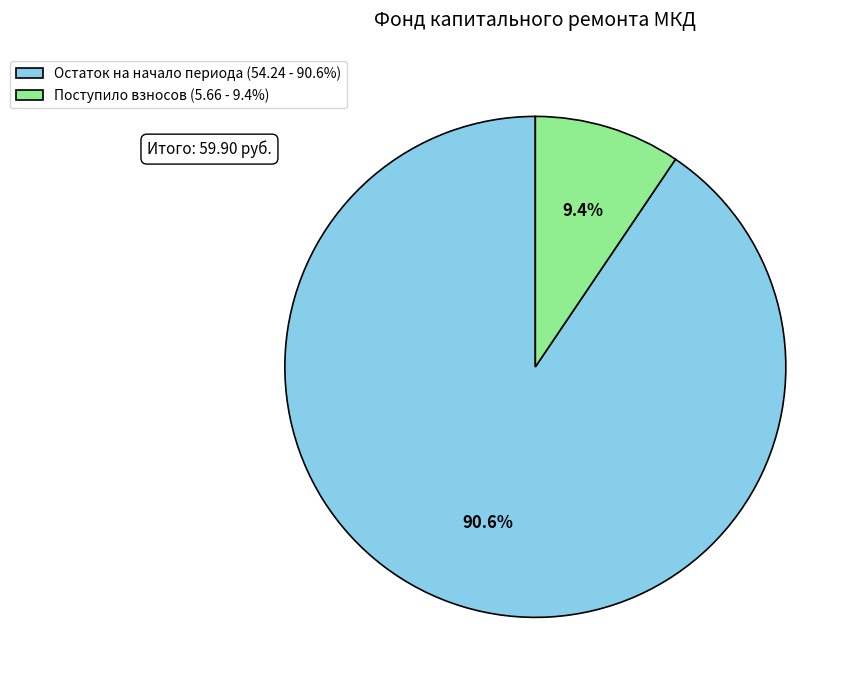

What is the ratio of the value at Остаток на начало периода (54.24 - 90.6%) to the value at Поступило взносов (5.66 - 9.4%)?

9.6